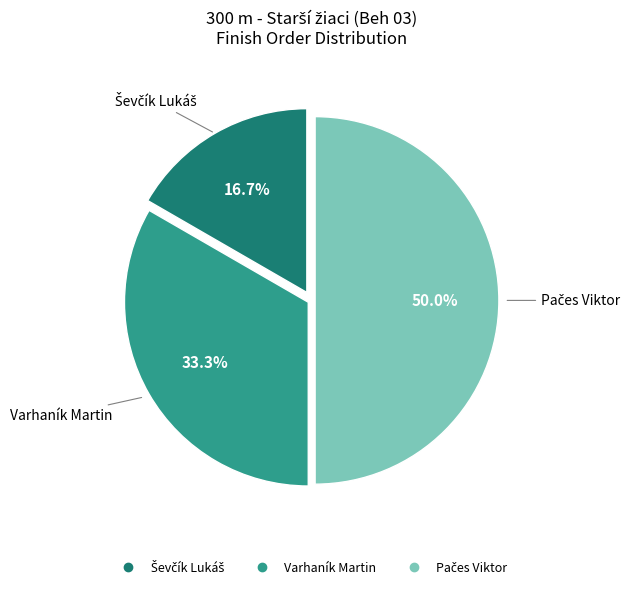

Count the number of slices in the pie.

3